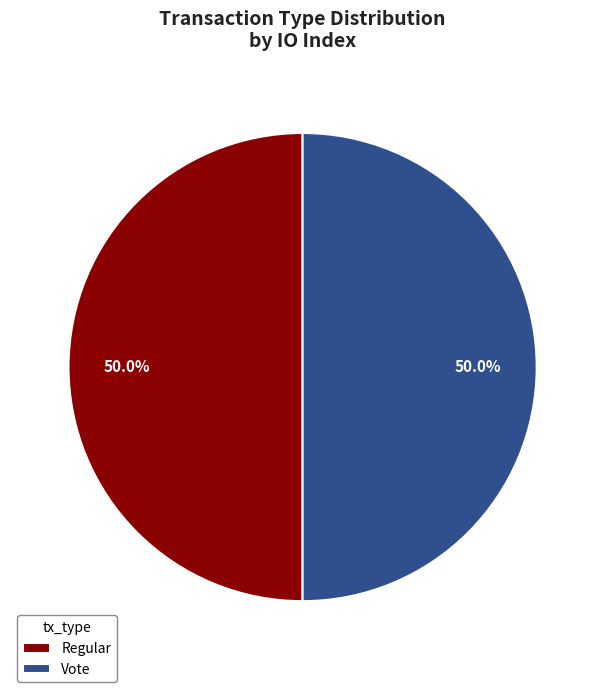

What portion of the pie excludes Regular?

50.0%